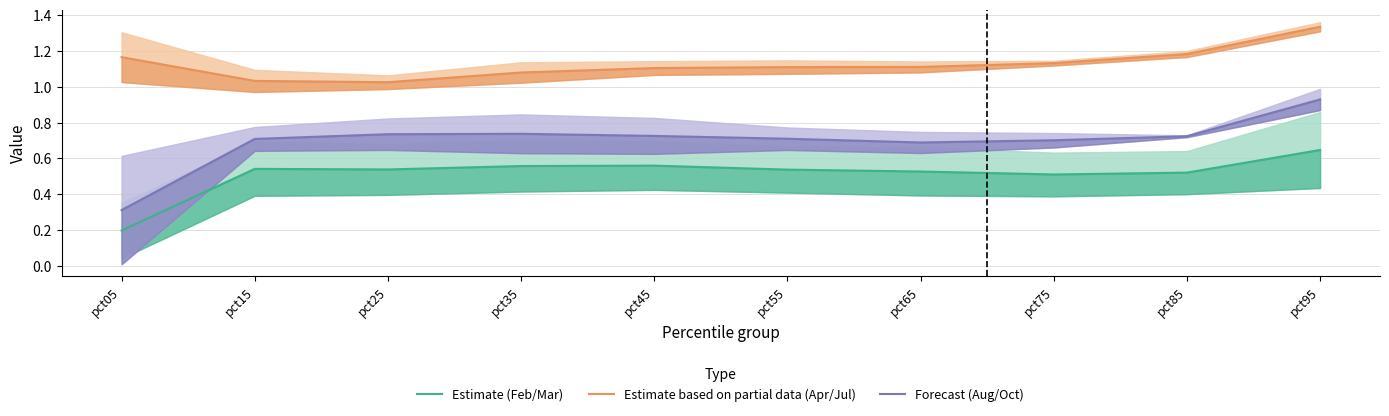

The Estimate based on partial data (Apr/Jul) series shows 1.1 at pct75. True or false?

True